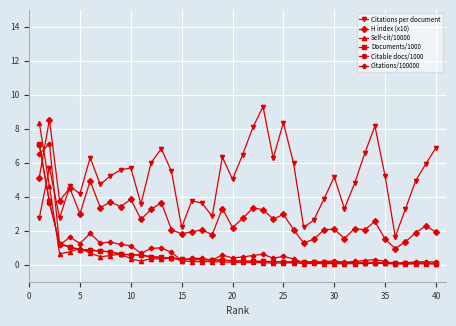

What is the average value of the Citations/100000 series?

0.9